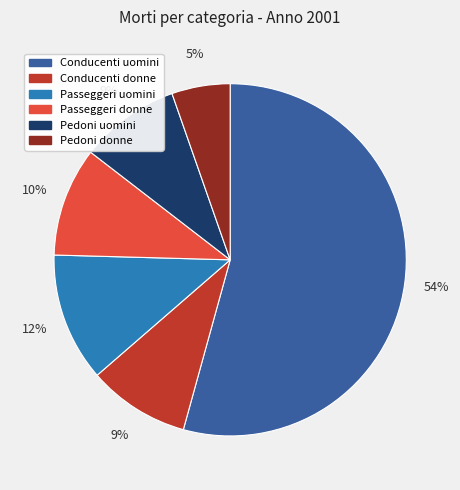

The Passeggeri uomini slice represents 17% of the pie. True or false?

False